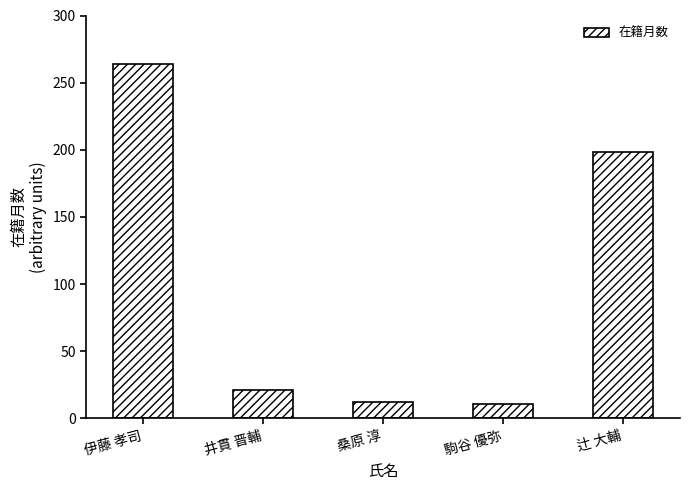

Where does the data first go above 21?

伊藤 孝司